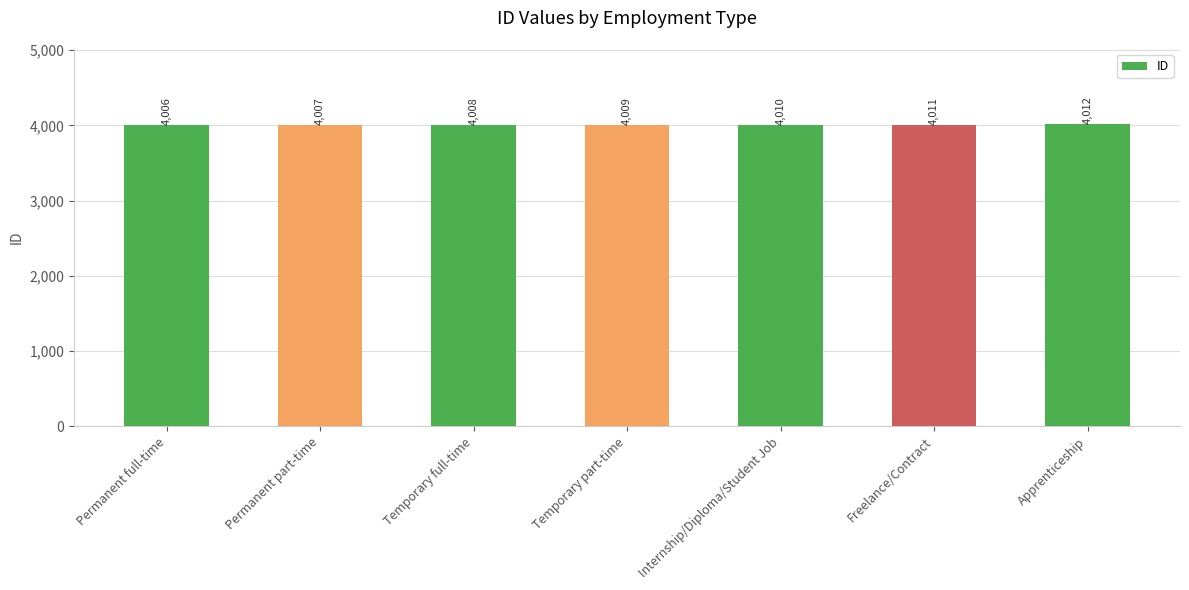

How many data points are less than 4009?

3